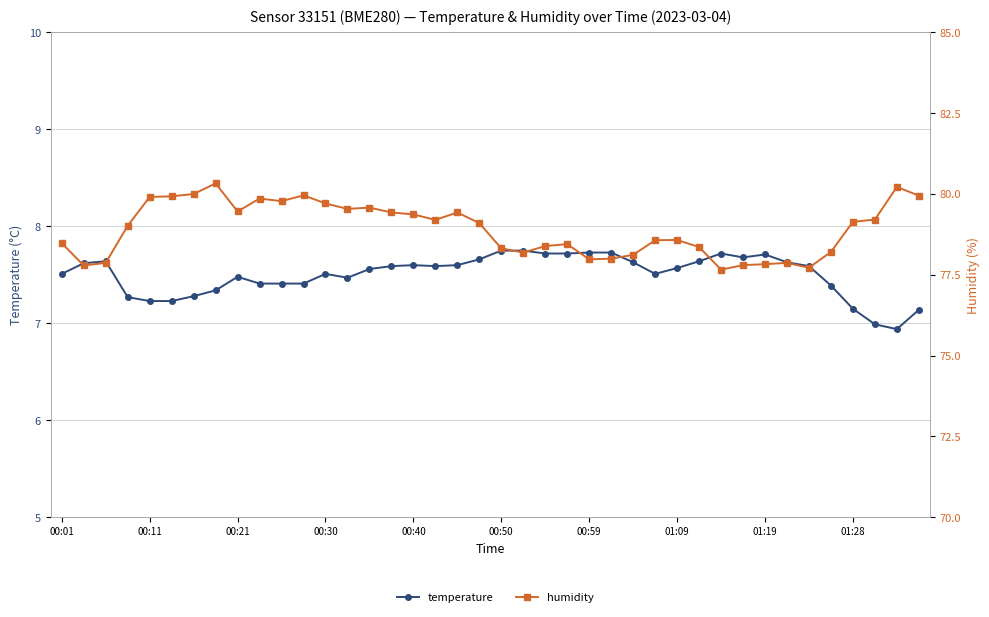

What value does the temperature series have at 00:21?

7.6